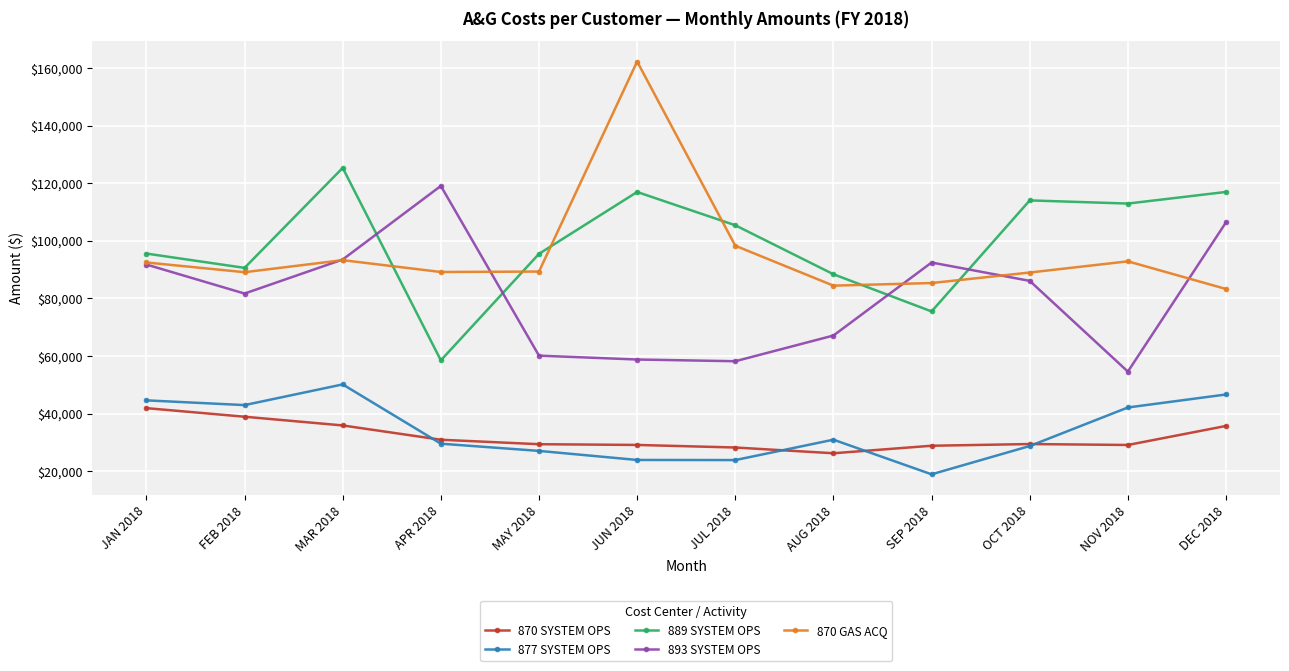

At which label does 870 SYSTEM OPS first exceed 29420?

JAN 2018